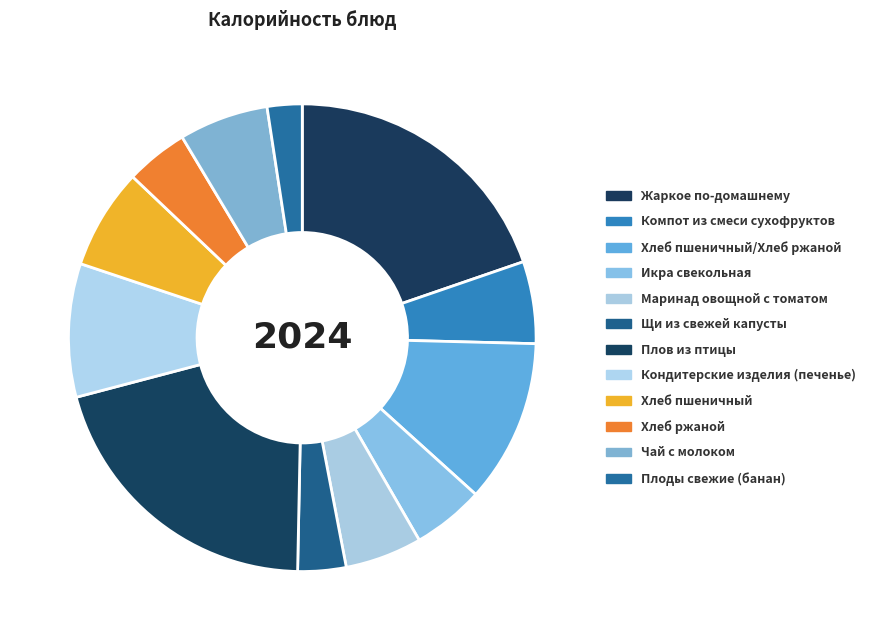

How many segments does this pie chart have?

12